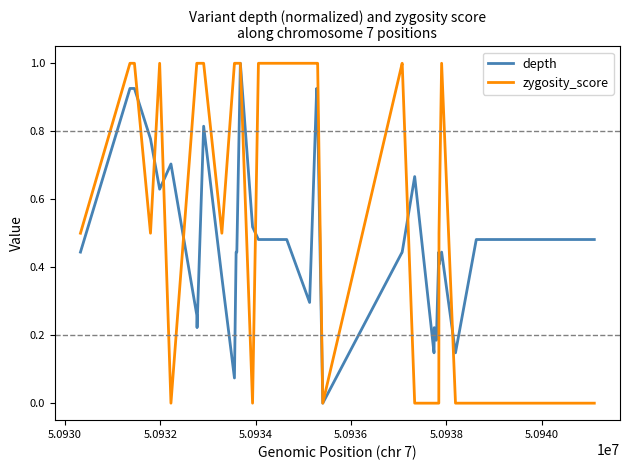

List the series in order of their overall mean, highest first.

zygosity_score, depth